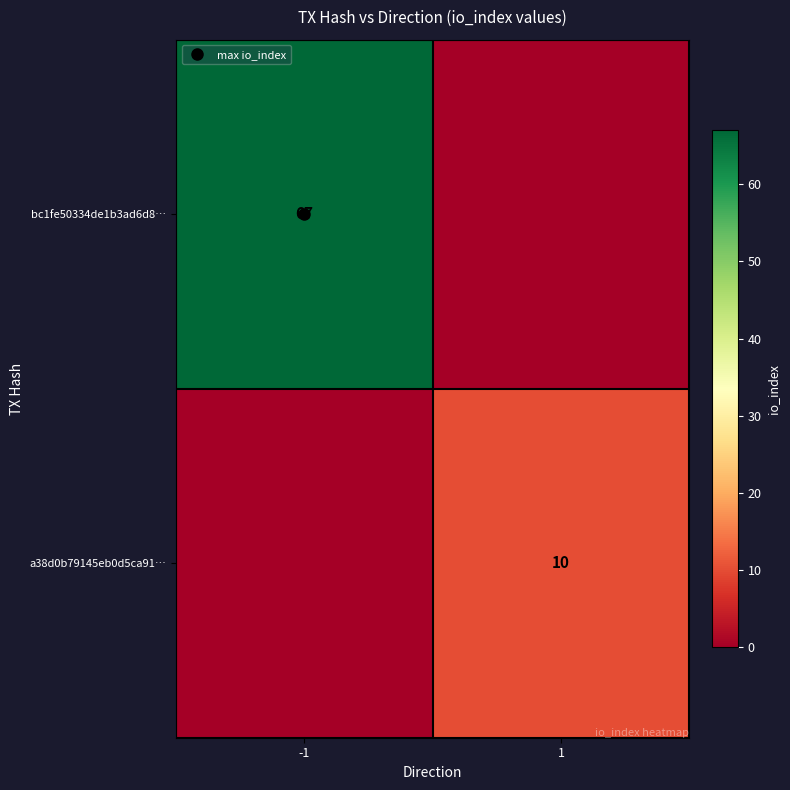

What is the approximate value of a38d0b79145eb0d5ca91… at 1, to the nearest 10?

10